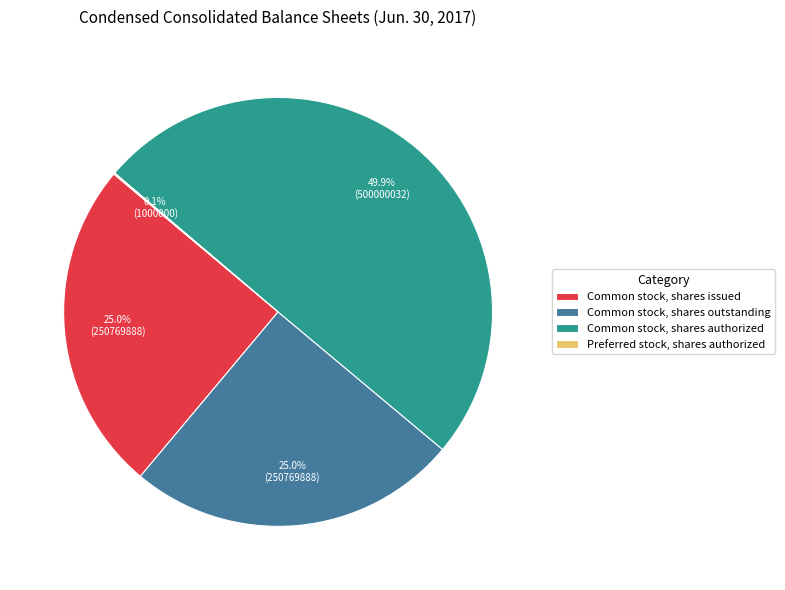

Which category has the biggest portion of the pie?

Common stock, shares authorized